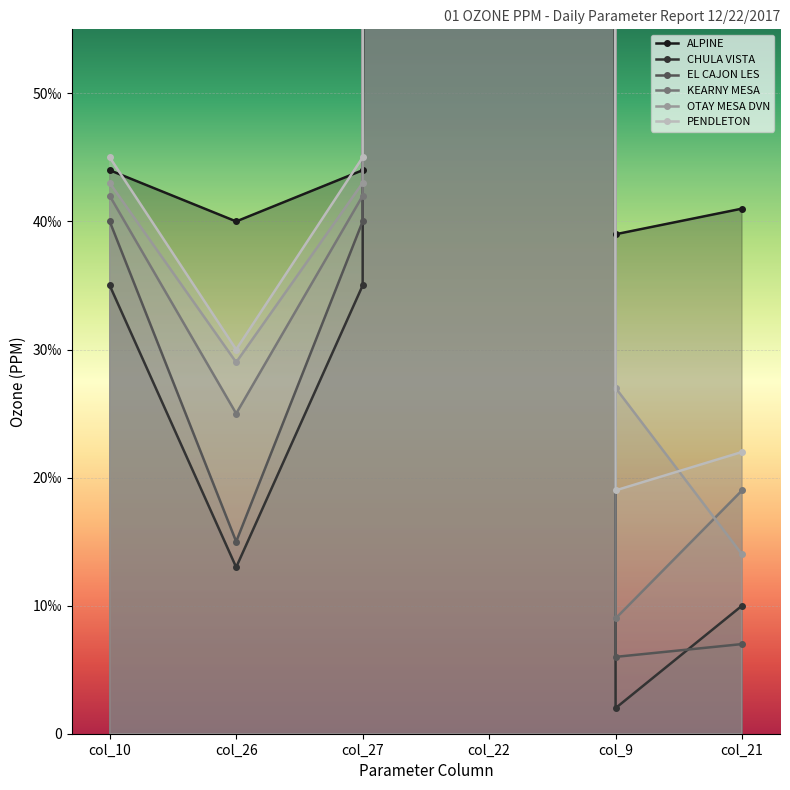

Between col_10 and col_9, which is larger?

col_10